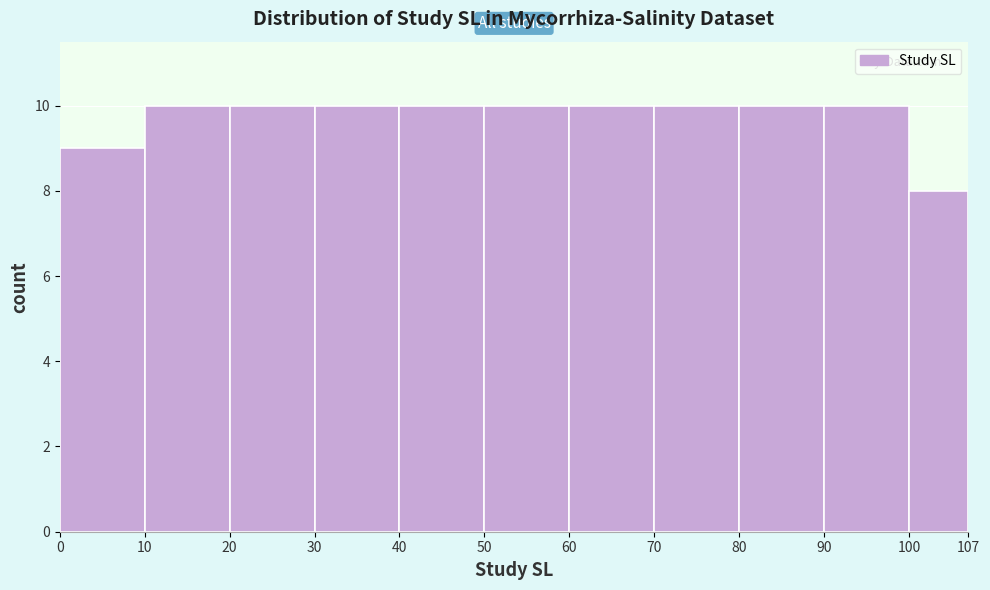

Reading left to right, transcribe this chart: for each bar, give the range it covers on the x-axis and its height. The values are not printed on the chart, so give them approximately, as read against the axis.

0 to 10: 9
10 to 20: 10
20 to 30: 10
30 to 40: 10
40 to 50: 10
50 to 60: 10
60 to 70: 10
70 to 80: 10
80 to 90: 10
90 to 100: 10
100 to 107: 8